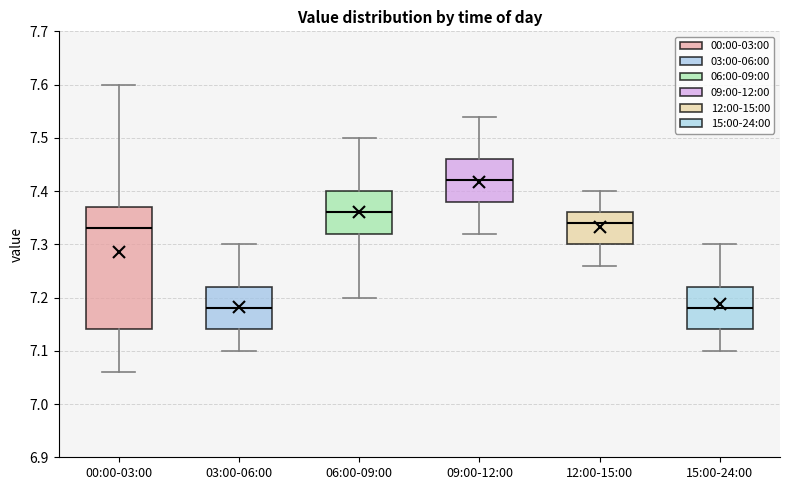

Comparing the boxes themselves (not the whiskers), which one is the tallest?

00:00-03:00